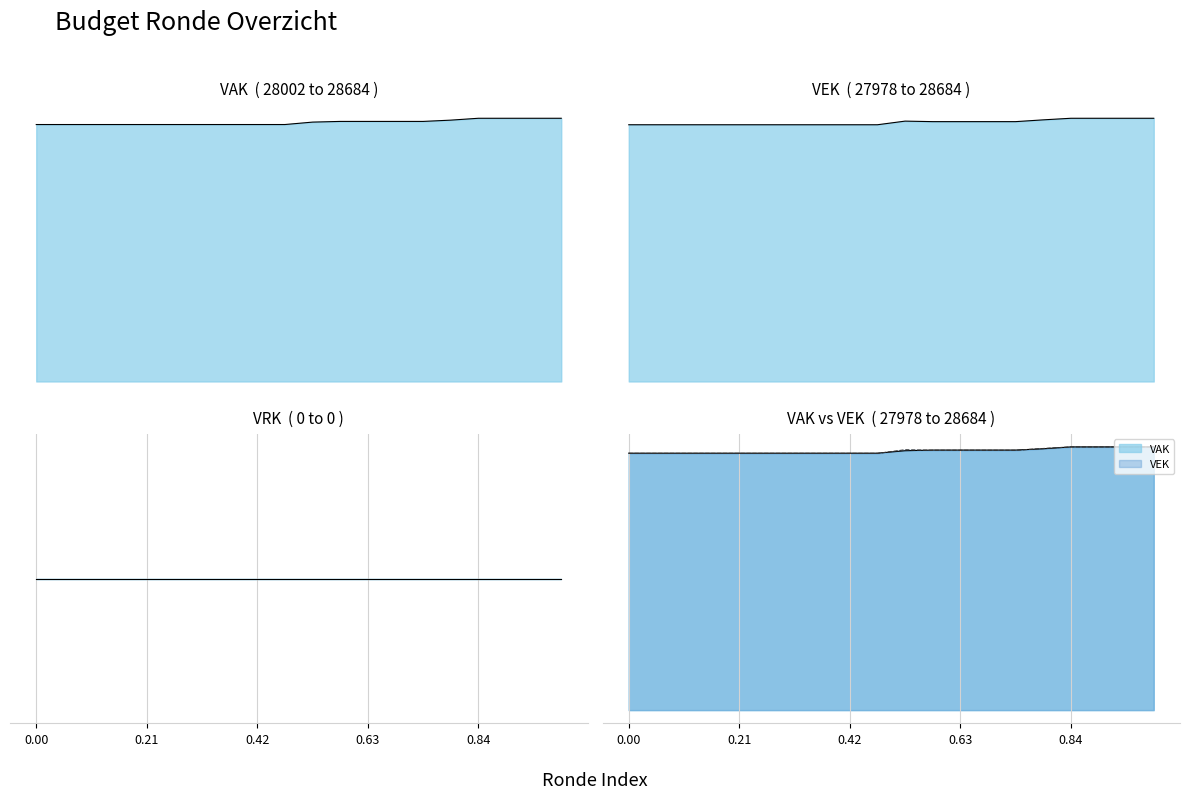

How many data points does each series have?

20